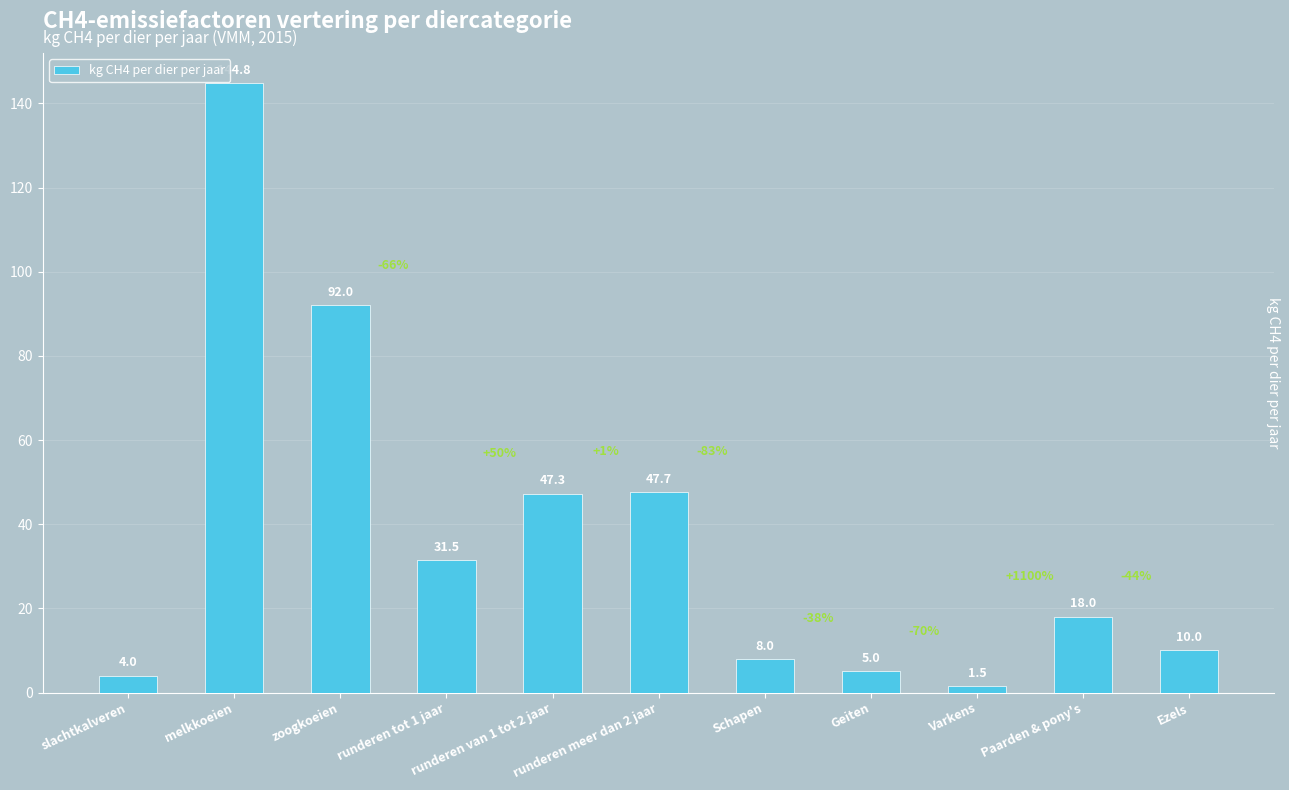

Which category has the highest value across all series?

melkkoeien